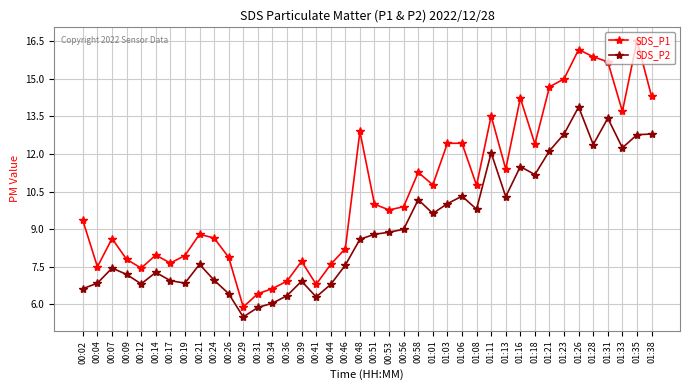

True or false: SDS_P1 has a value of 15.9 at 01:28.

True